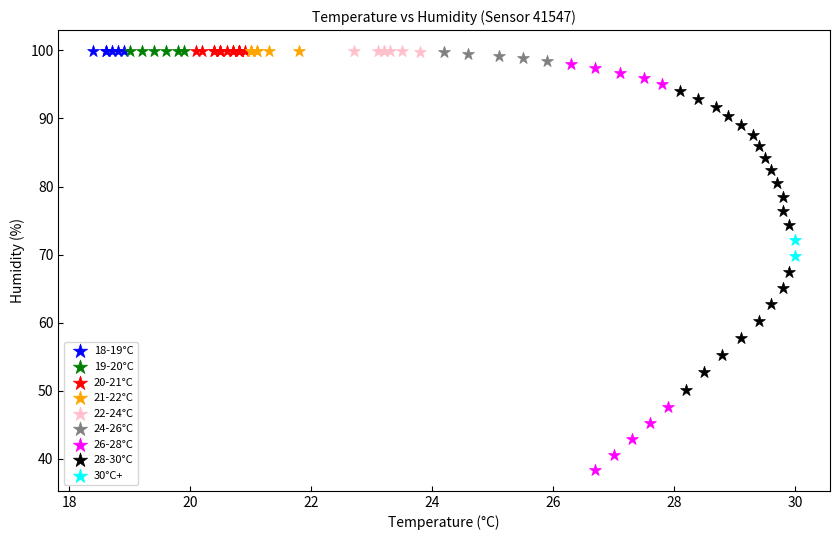

What are all the series names shown in the legend?

18-19°C, 19-20°C, 20-21°C, 21-22°C, 22-24°C, 24-26°C, 26-28°C, 28-30°C, 30°C+